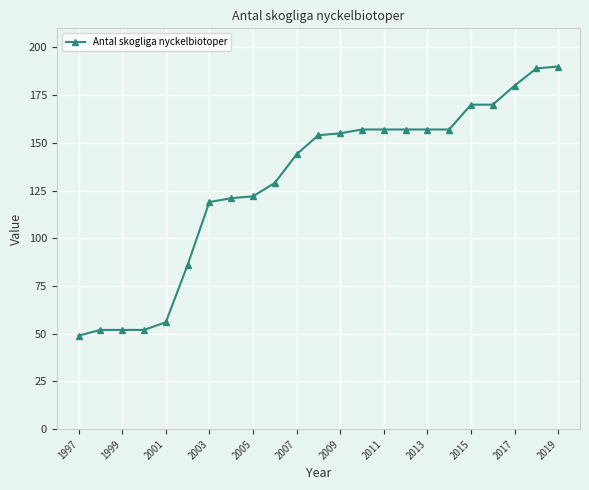

What is the difference between the second highest and minimum values?

140